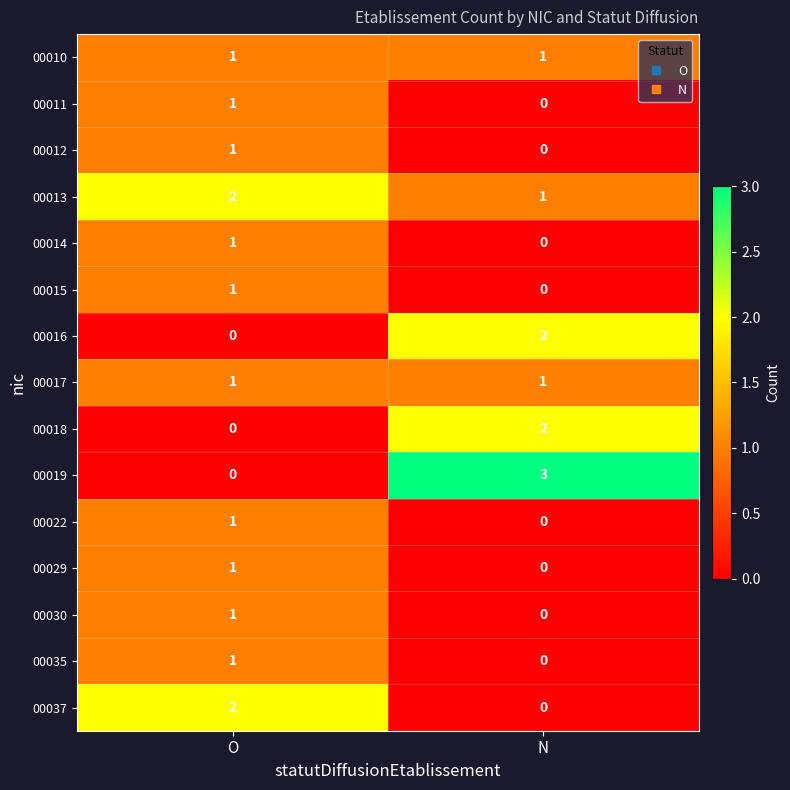

Count the number of categories in the chart.

2